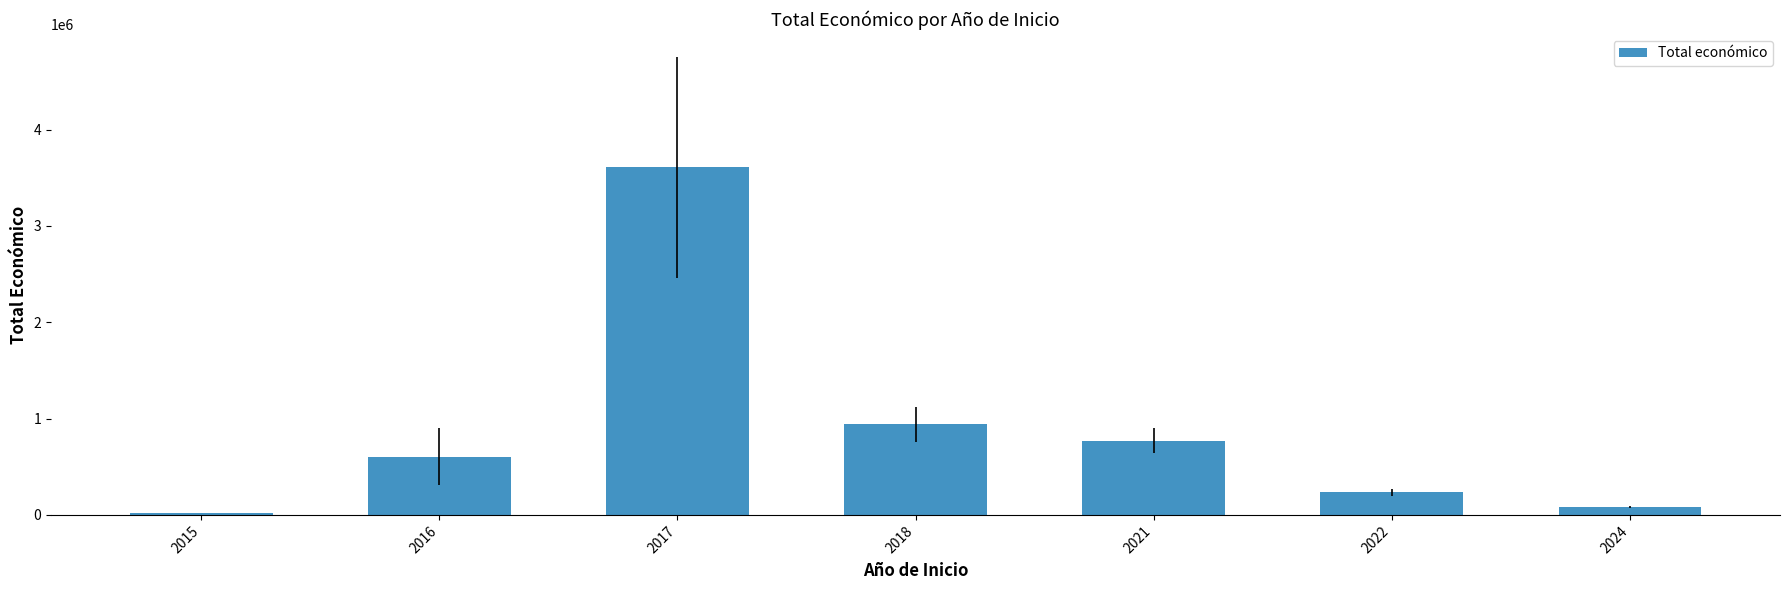

How many series are shown in this chart?

1